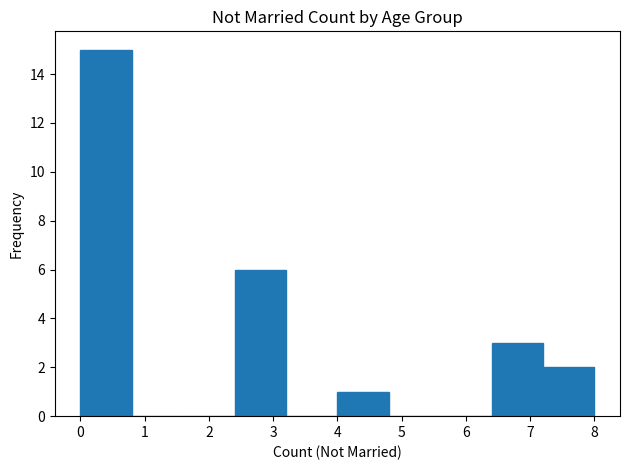

What is the height of the bar covering 6.4 to 7.2 on the x-axis? The values are not printed on the chart, so give them approximately, as read against the axis.

3